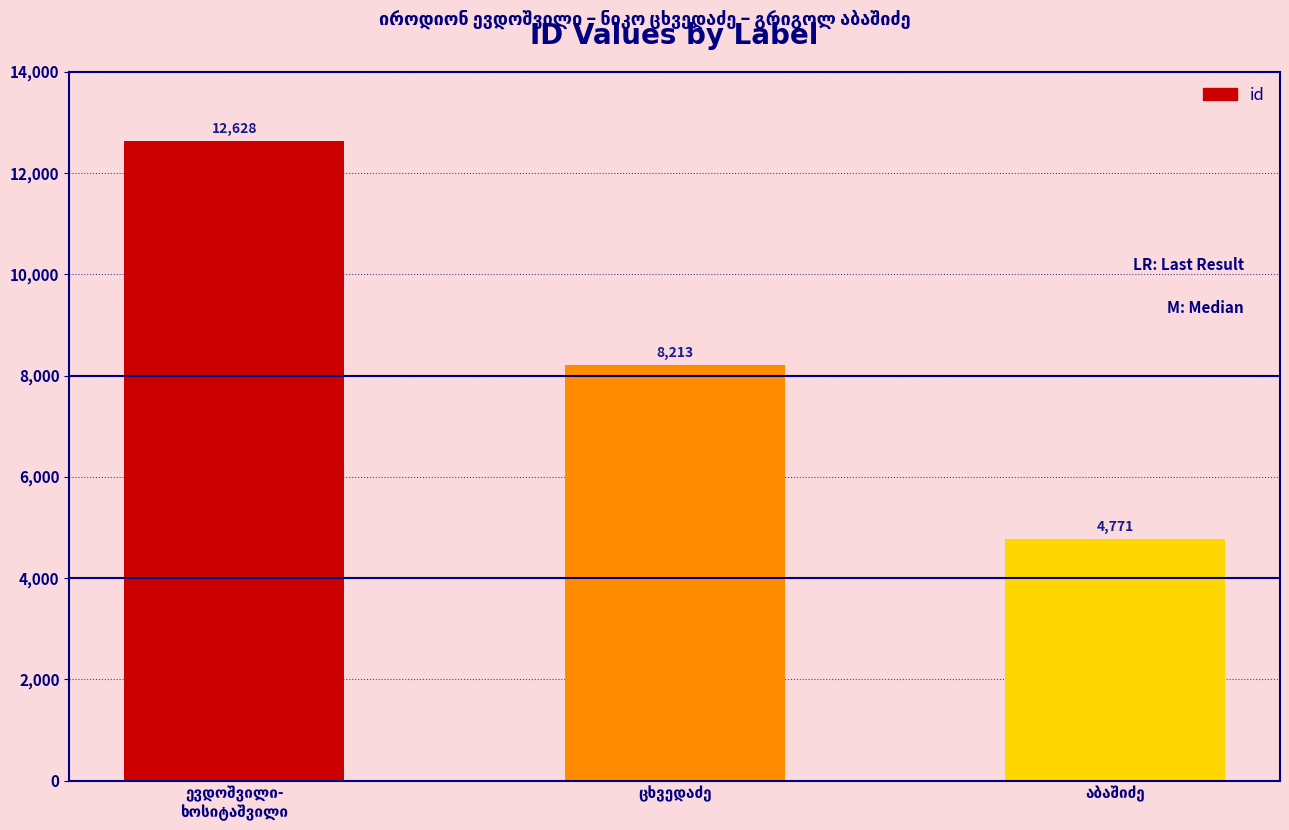

Count the values in the range 4771 to 12628.

3